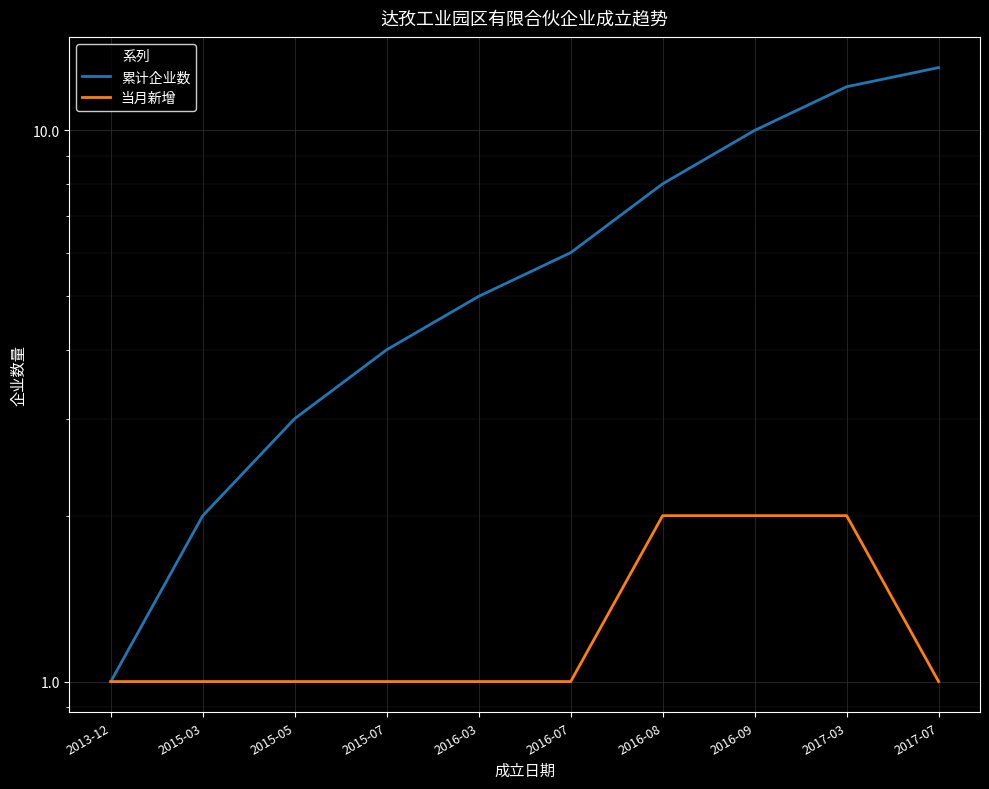

At which category is the sum across all series the highest?

2017-03